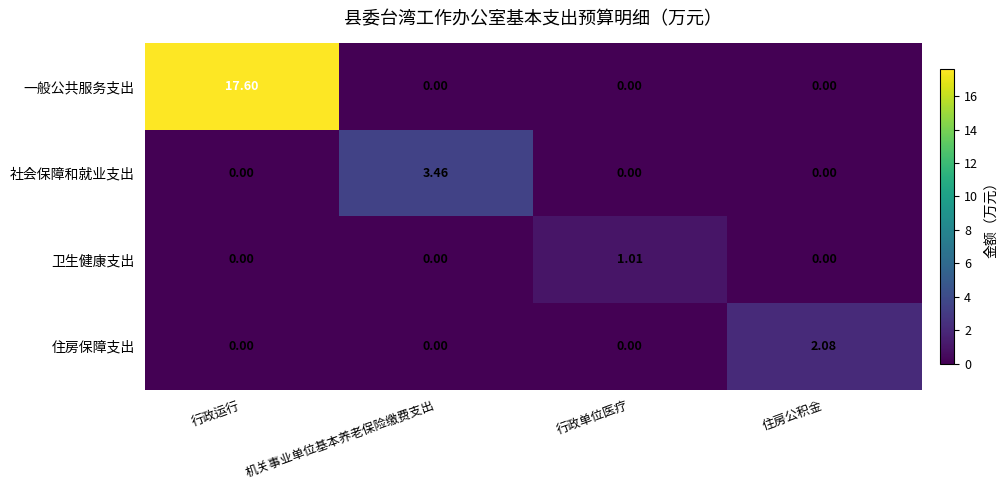

List the series in order of their peak value, highest first.

一般公共服务支出, 社会保障和就业支出, 住房保障支出, 卫生健康支出